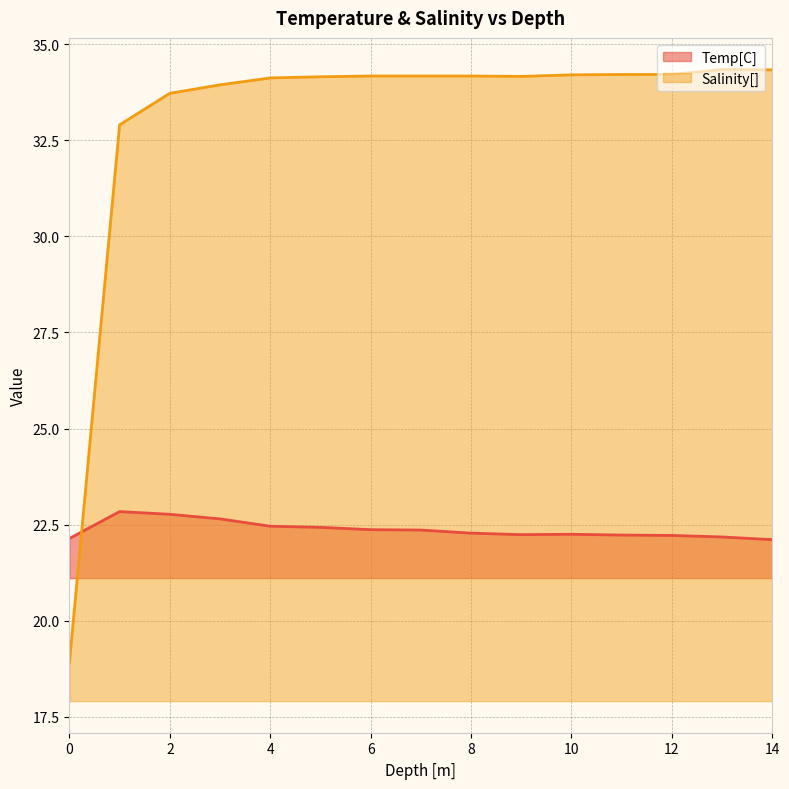

Read the Salinity[] value at 3.

33.9